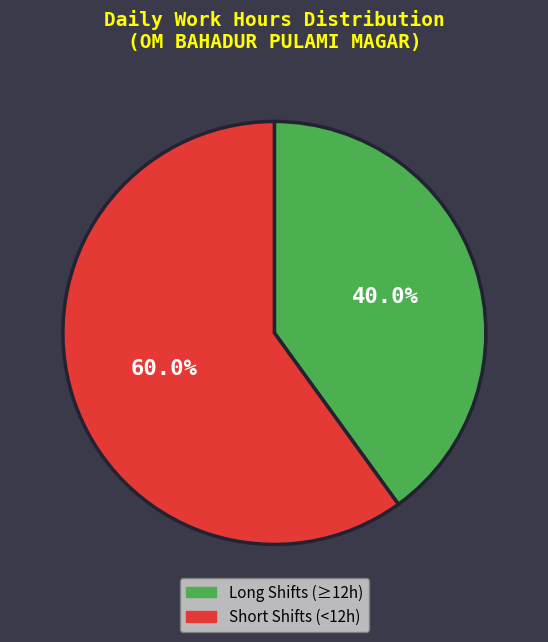

Count the number of slices in the pie.

2